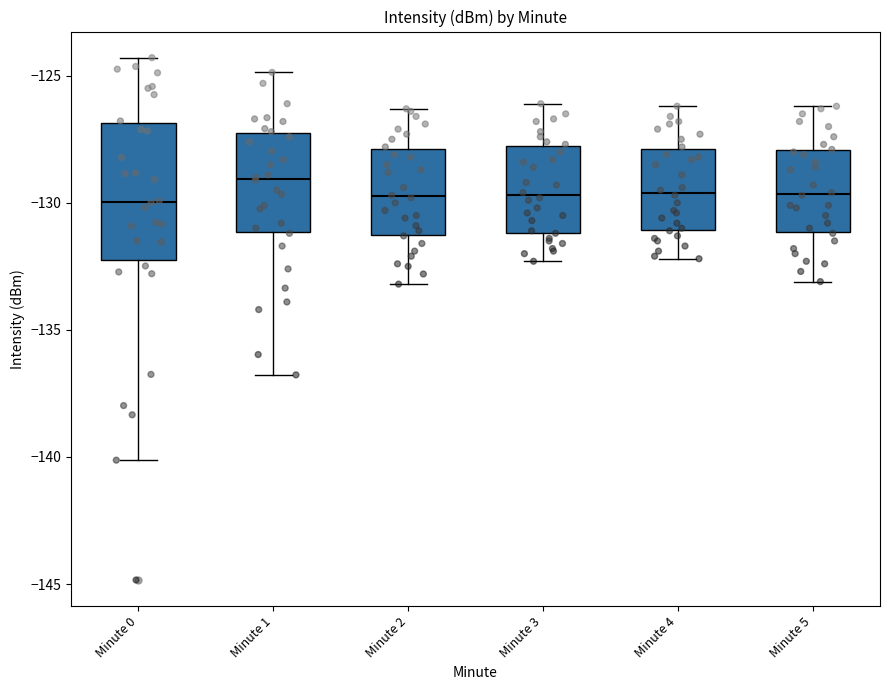

Reading left to right, read every box against the y-axis: the position of its median line, the range the box covers, and the ends of its whiskers. The values are not printed on the chart, so give them approximately, as read against the axis.

Minute 0: median -130.0, box -132.0 to -127.0, whiskers -140.0 to -124.5
Minute 1: median -129.0, box -131.0 to -127.0, whiskers -137.0 to -125.0
Minute 2: median -129.5, box -131.0 to -128.0, whiskers -133.0 to -126.5
Minute 3: median -129.5, box -131.0 to -128.0, whiskers -132.5 to -126.0
Minute 4: median -129.5, box -131.0 to -128.0, whiskers -132.0 to -126.0
Minute 5: median -129.5, box -131.0 to -128.0, whiskers -133.0 to -126.0